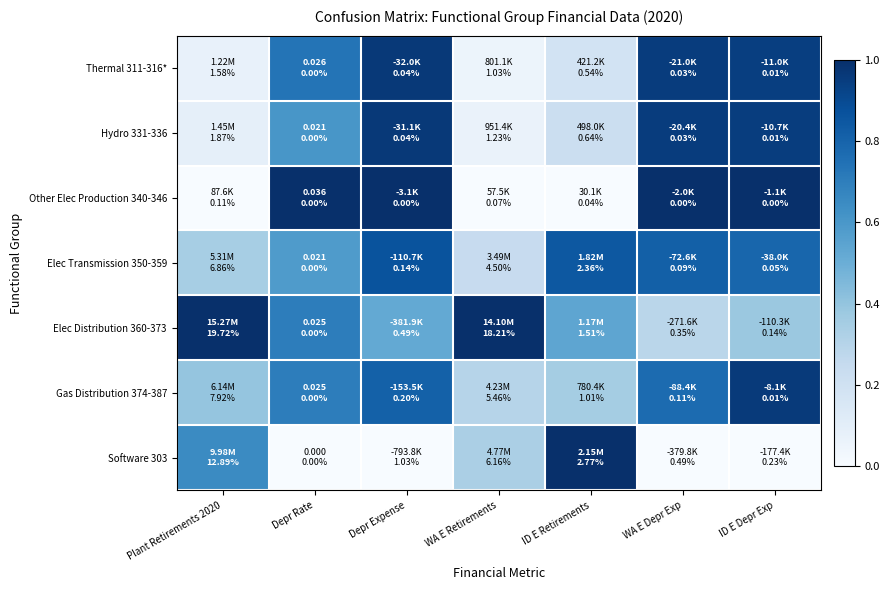

Rank the series by their maximum value, from lowest to highest.

Elec Transmission 350-359, Gas Distribution 374-387, Thermal 311-316*, Hydro 331-336, Other Elec Production 340-346, Elec Distribution 360-373, Software 303